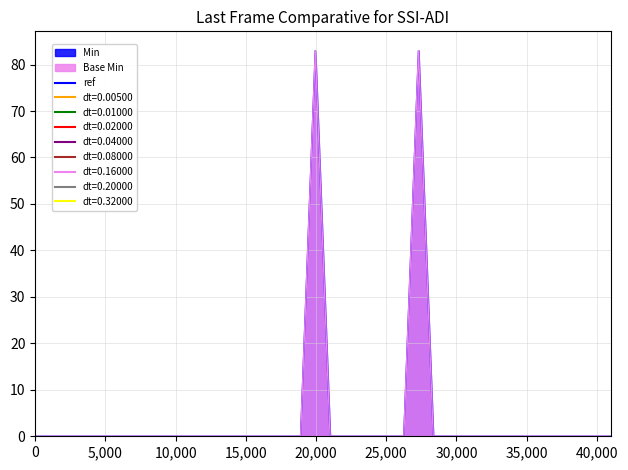

Does the chart have visible grid lines?

Yes